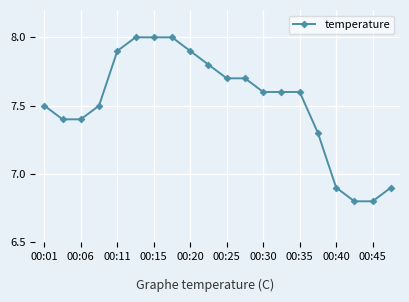

What is the difference between the maximum and second lowest values?

1.2